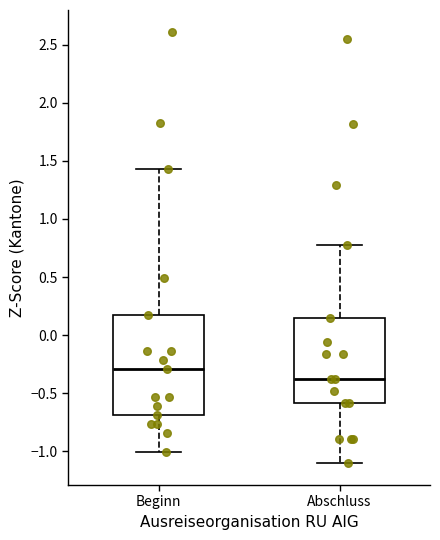

Comparing the boxes themselves (not the whiskers), which one is the tallest?

Beginn